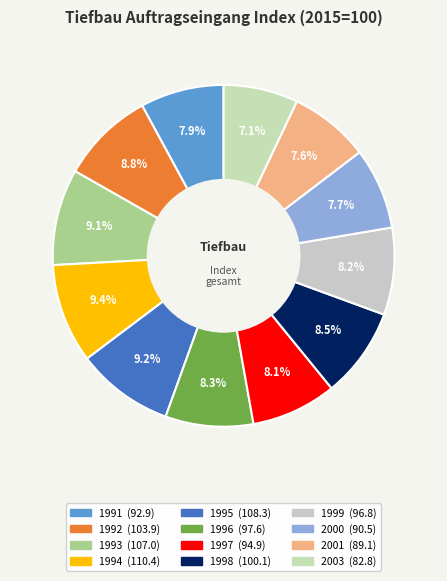

What percentage is the 1999 slice, to the nearest percent?

8%